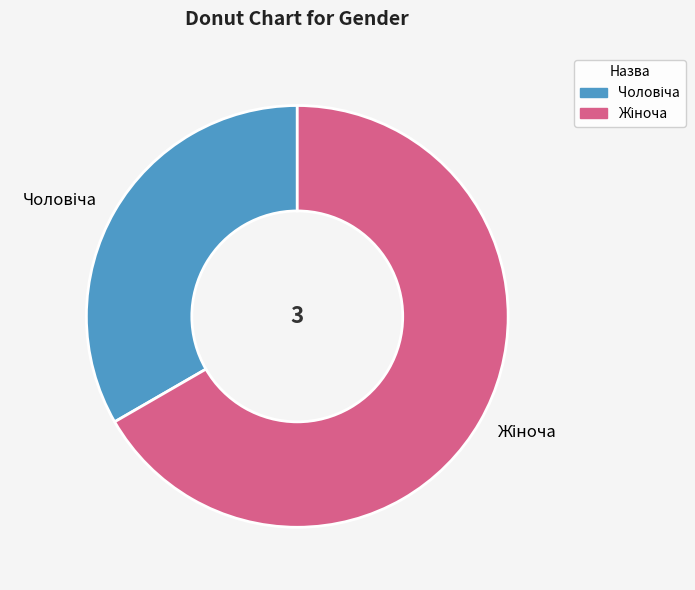

Is there a majority slice in this chart?

Yes